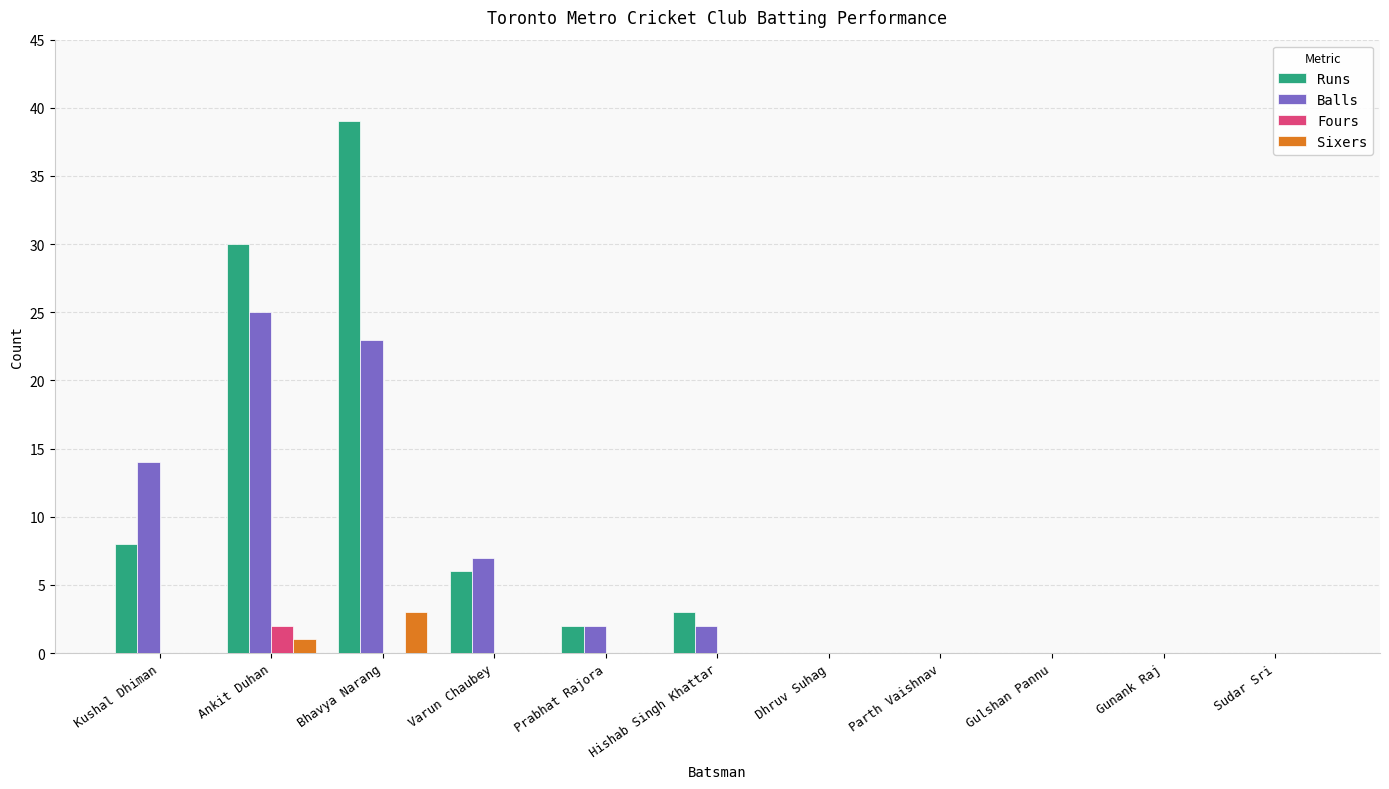

How many data points does each series have?

11